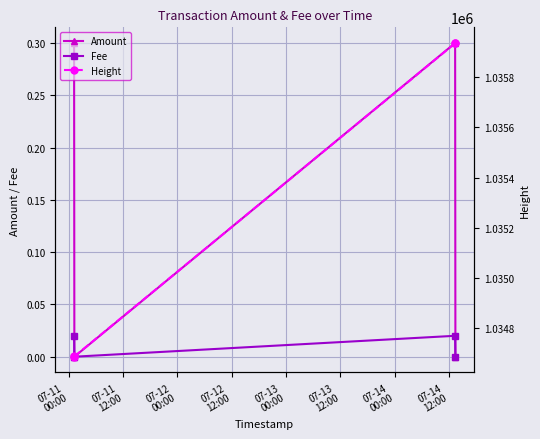

Reading left to right, what are all the values shown in this chart?

Amount: 0.3	0.0	0.3	0.0
Fee: 0.0	0.0	0.0	0.0
Height: 1034686.0	1034687.0	1035935.0	1035936.0